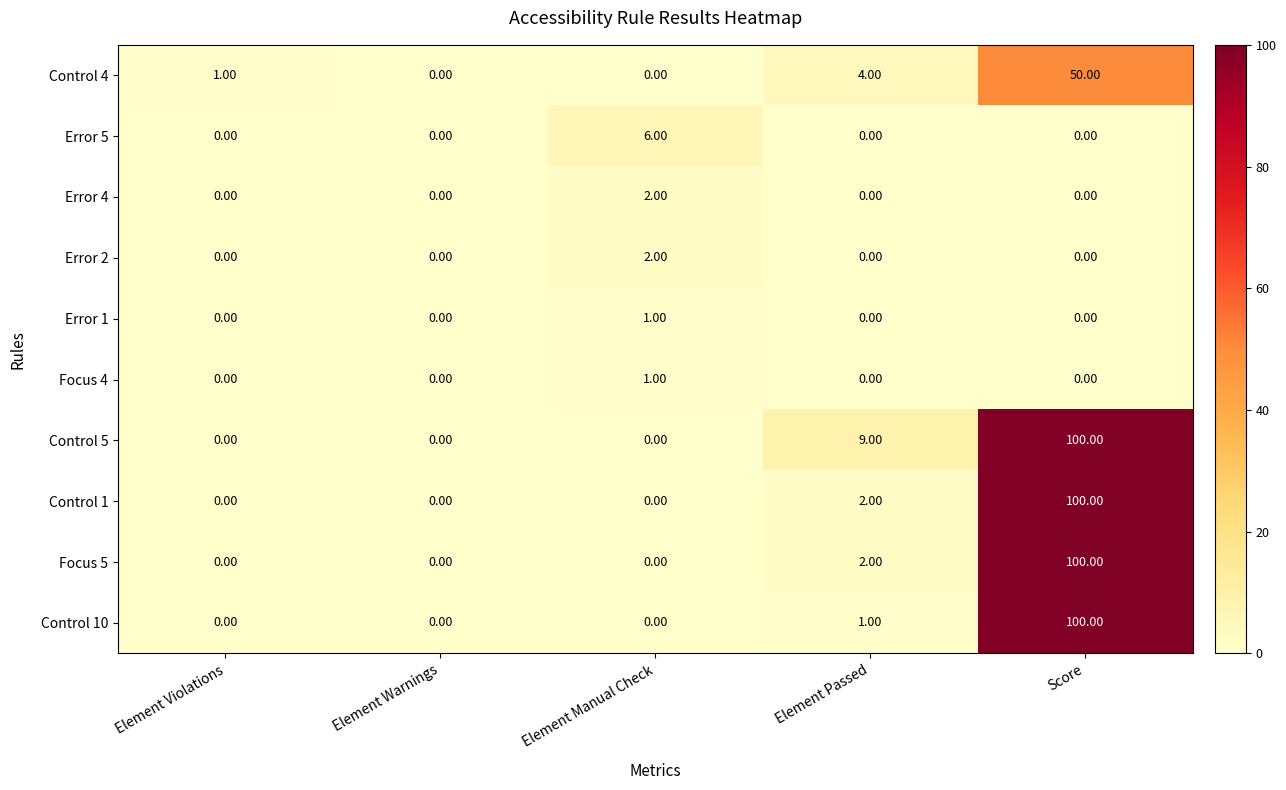

What is the difference between the maximum and second lowest values in the Control 1 series?

100